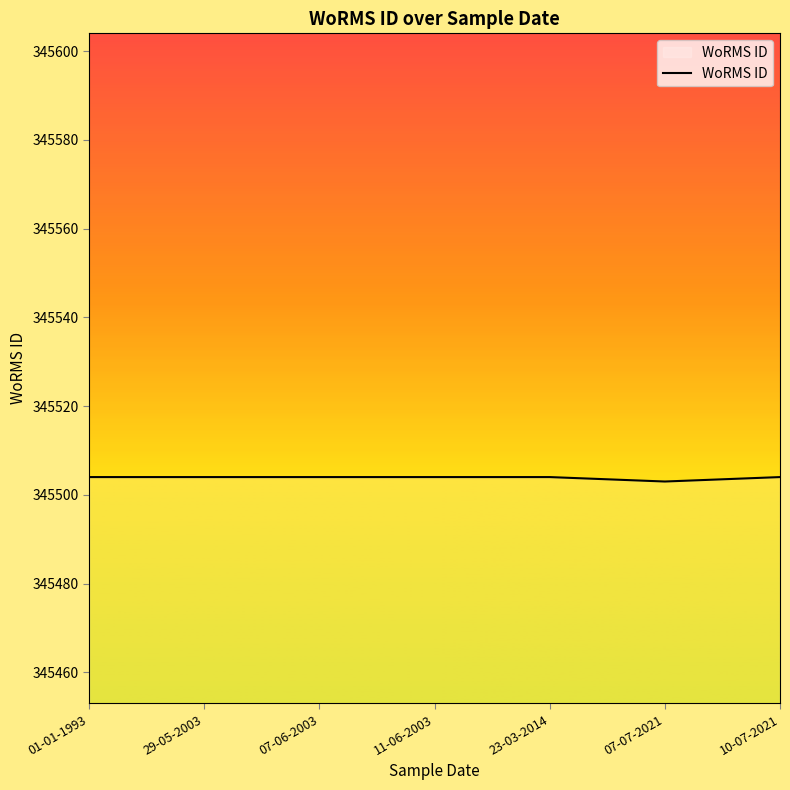

Reading right to left, extract all data points from this chart.

345504	345503	345504	345504	345504	345504	345504